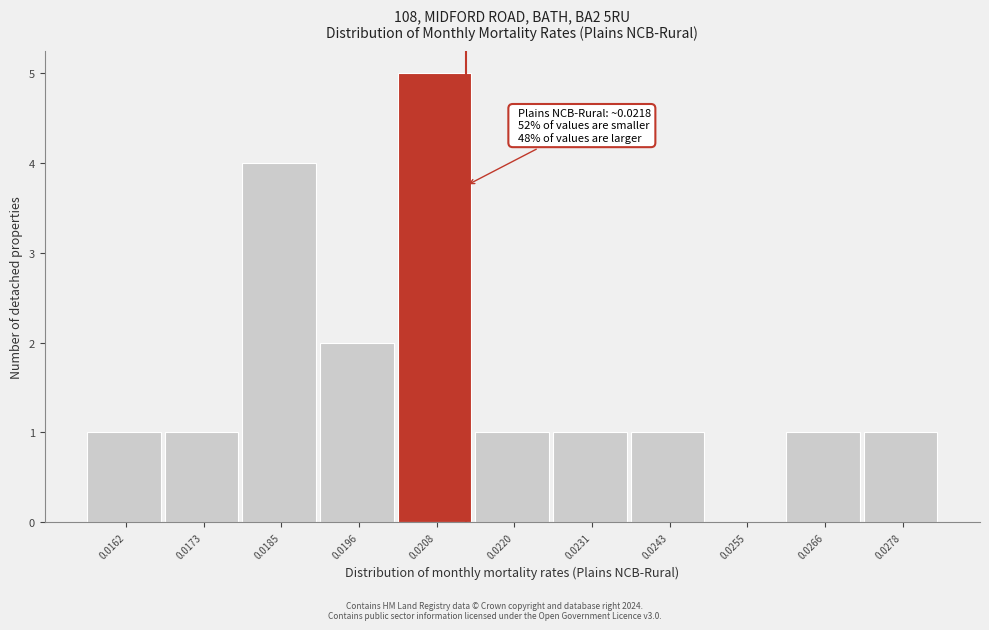

Reading left to right, what are all the values shown in this chart?

0.0162=1	0.0173=1	0.0185=4	0.0196=2	0.0208=5	0.0220=1	0.0231=1	0.0243=1	0.0255=0	0.0266=1	0.0278=1